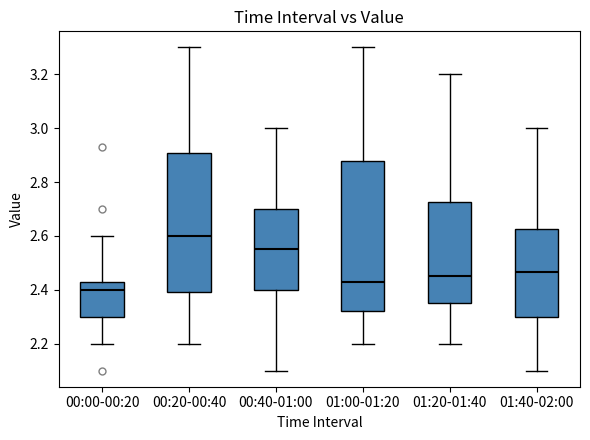

Reading left to right, transcribe this box plot: for each box, give where its median line is, the range the box spans, and where its two whiskers end, as read against the y-axis. The values are not printed on the chart, so give them approximately, as read against the axis.

00:00-00:20: median 2.40, box 2.30 to 2.44, whiskers 2.20 to 2.60
00:20-00:40: median 2.60, box 2.40 to 2.90, whiskers 2.20 to 3.30
00:40-01:00: median 2.56, box 2.40 to 2.70, whiskers 2.10 to 3.00
01:00-01:20: median 2.44, box 2.32 to 2.88, whiskers 2.20 to 3.30
01:20-01:40: median 2.46, box 2.36 to 2.72, whiskers 2.20 to 3.20
01:40-02:00: median 2.46, box 2.30 to 2.62, whiskers 2.10 to 3.00